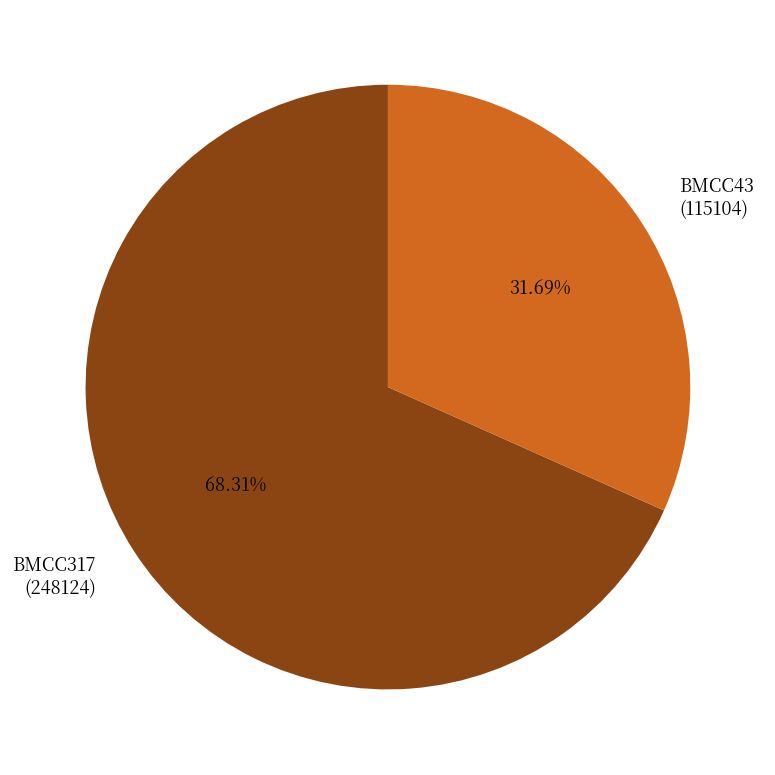

Is there a majority slice in this chart?

Yes